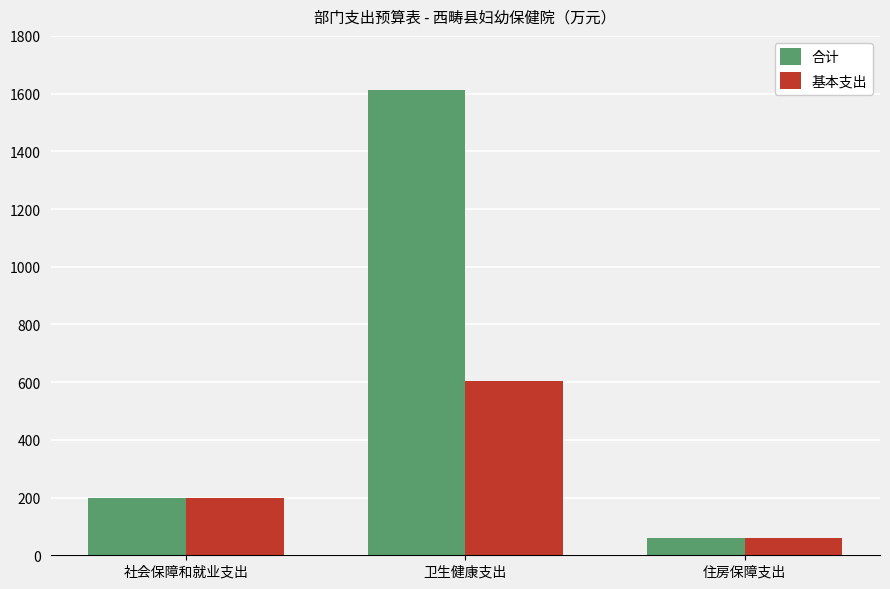

Is it true that 合计 equals 2399.5 at 卫生健康支出?

False